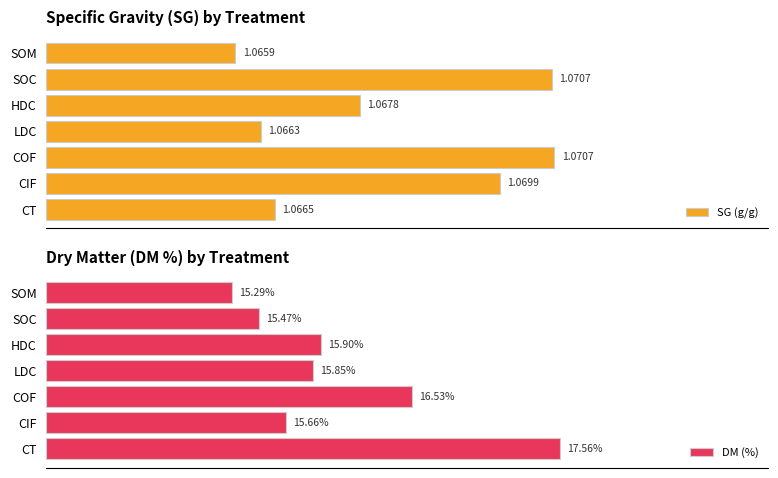

Which series has the largest total across all categories?

SG (g/g)